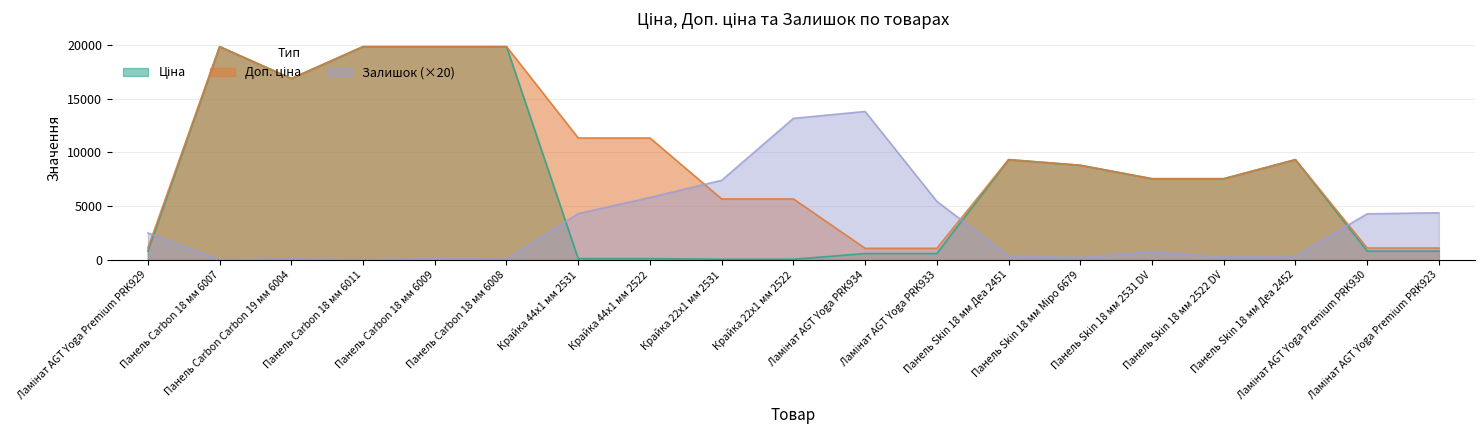

What is the lowest value of the Доп. ціна series?

1074.5